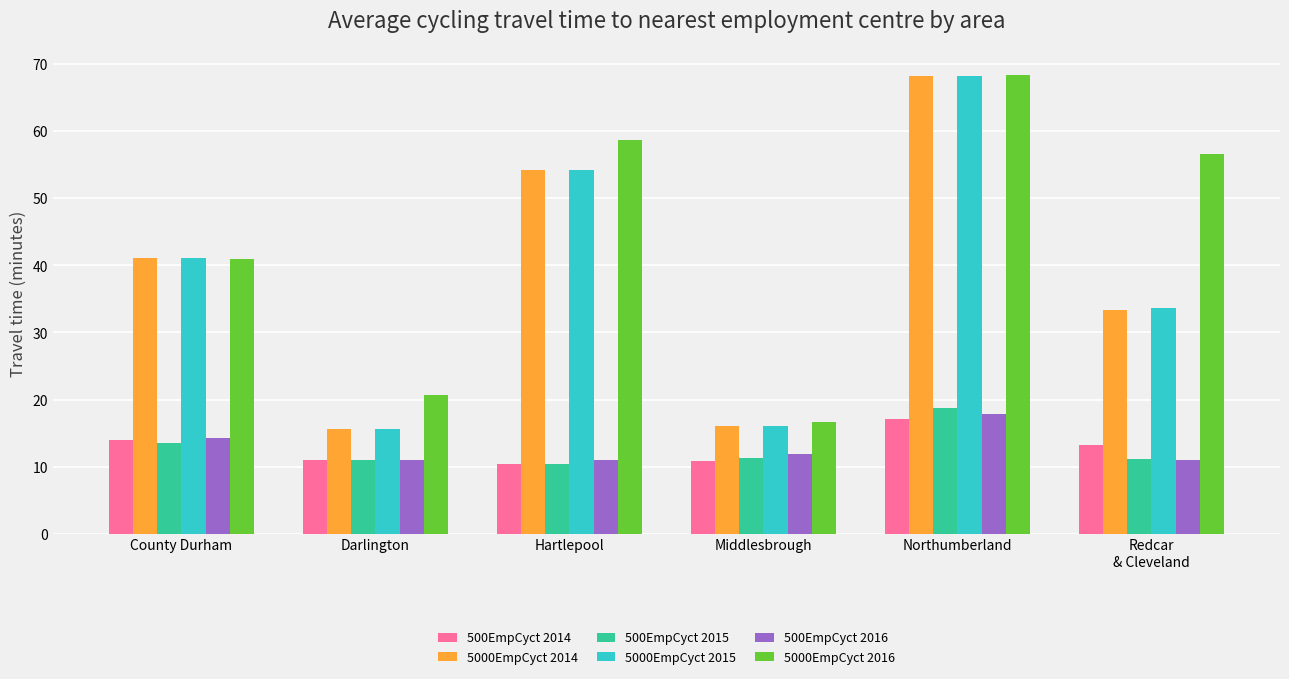

What is the sum of the 500EmpCyct 2015 values at Hartlepool and Middlesbrough?

21.7